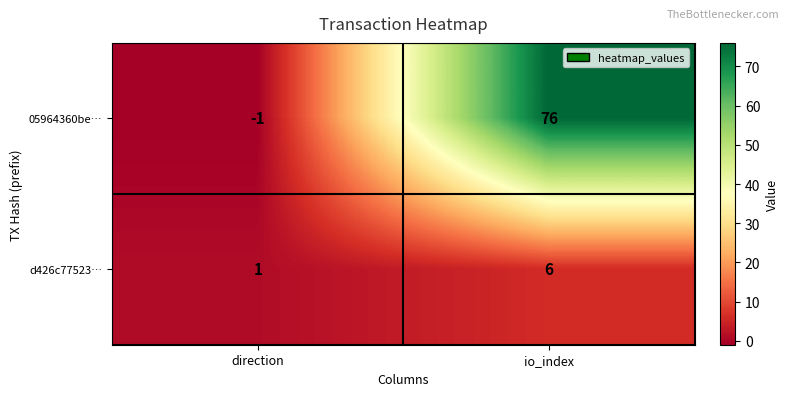

Which category has the lowest value across all series?

direction